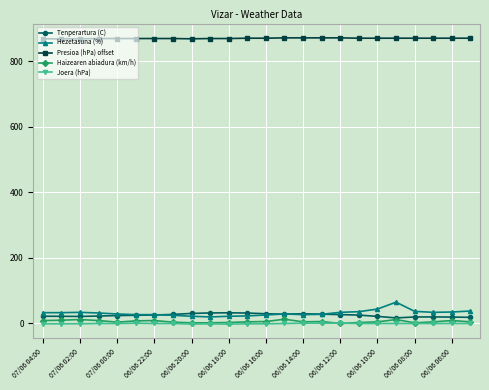

What is the minimum value shown in the chart?

-2.0